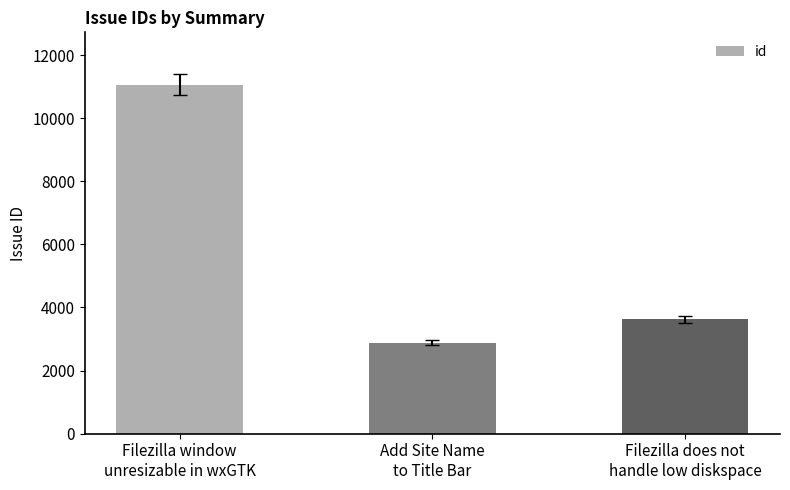

Approximately how many times larger is the value at Filezilla window
unresizable in wxGTK compared to Add Site Name
to Title Bar?

3.8